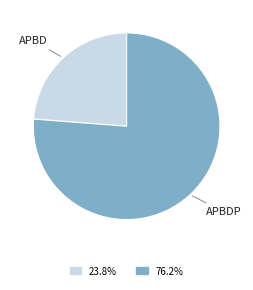

What is the largest slice in the pie chart?

APBDP